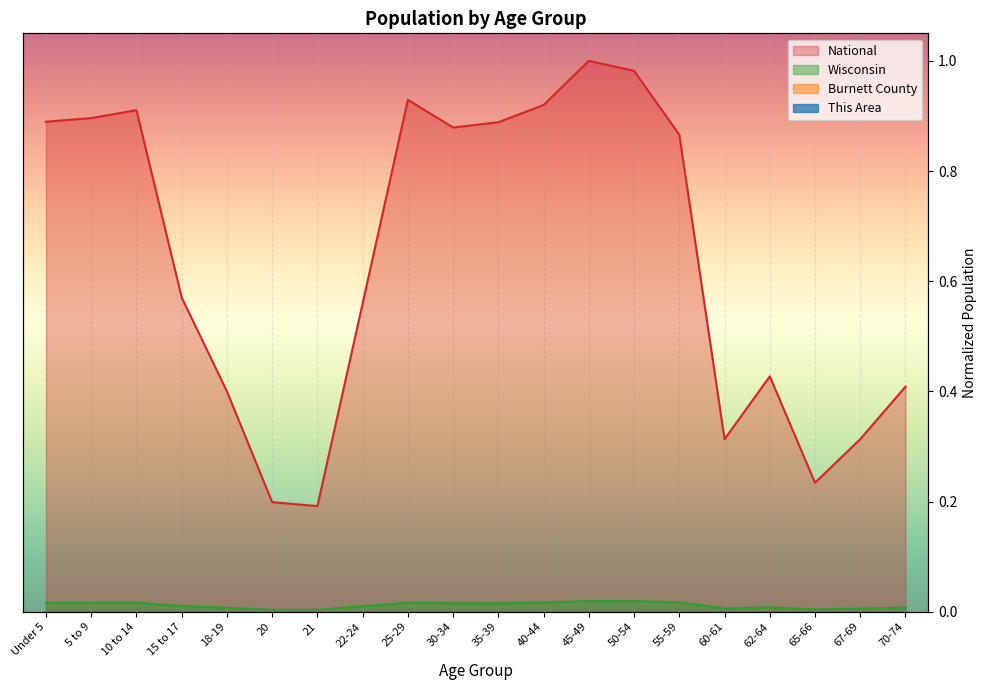

At which category is the sum across all series the highest?

45-49